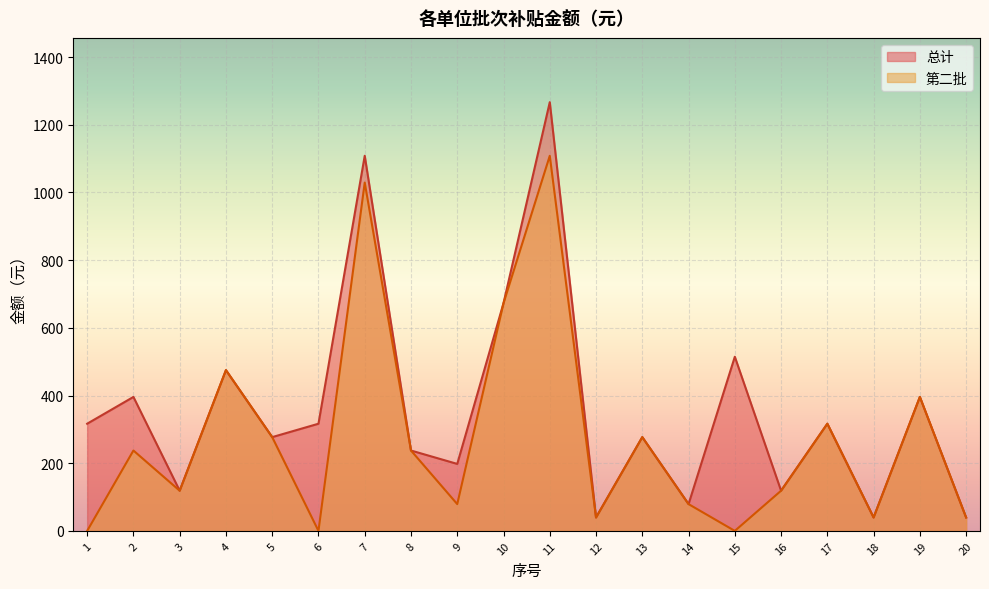

True or false: 总计 and 第二批 intersect in this chart.

False